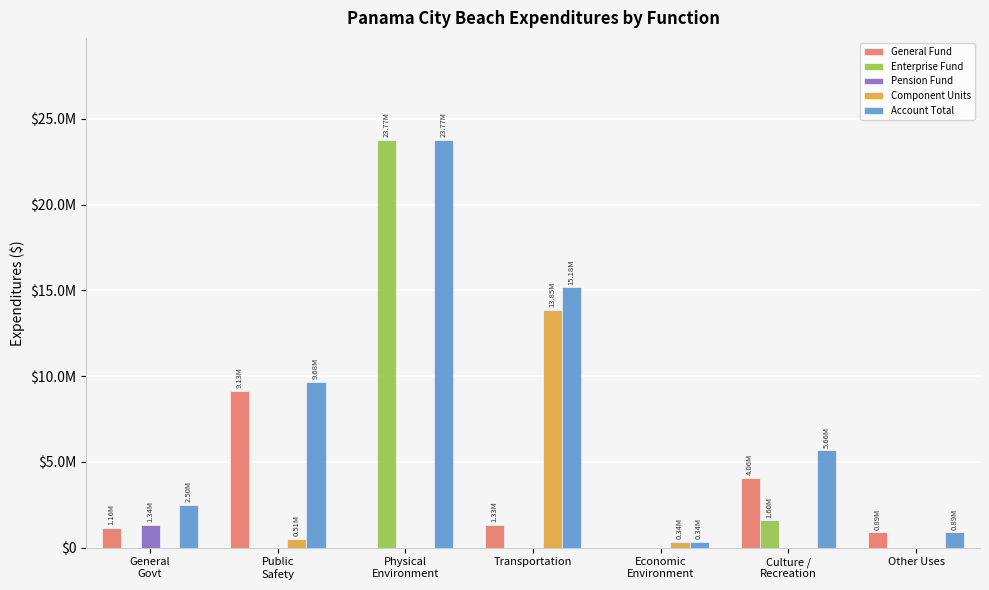

At Transportation, list the series in order from largest to smallest.

Account Total, Component Units, General Fund, Enterprise Fund, Pension Fund